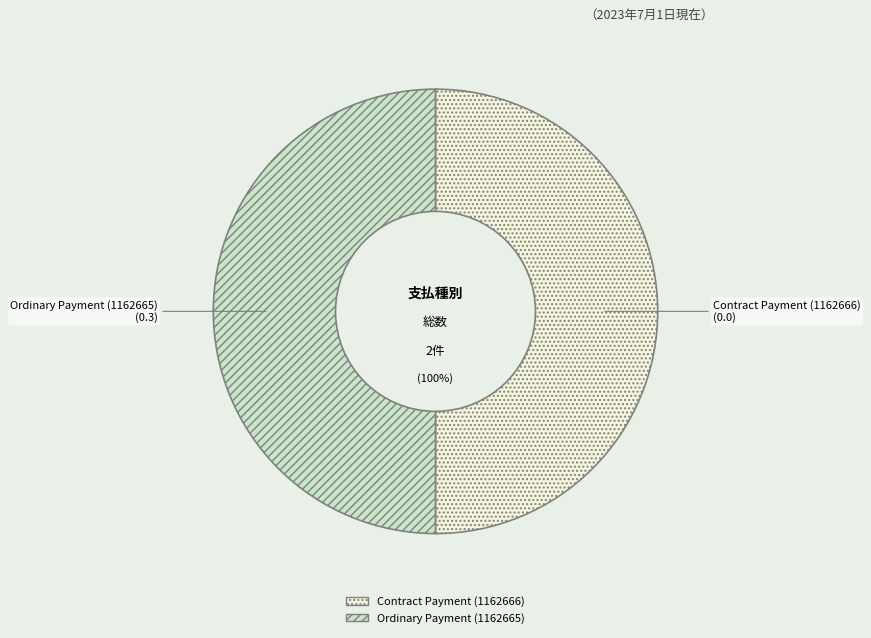

Between Ordinary Payment (1162665) and Contract Payment (1162666), which is larger?

Ordinary Payment (1162665)